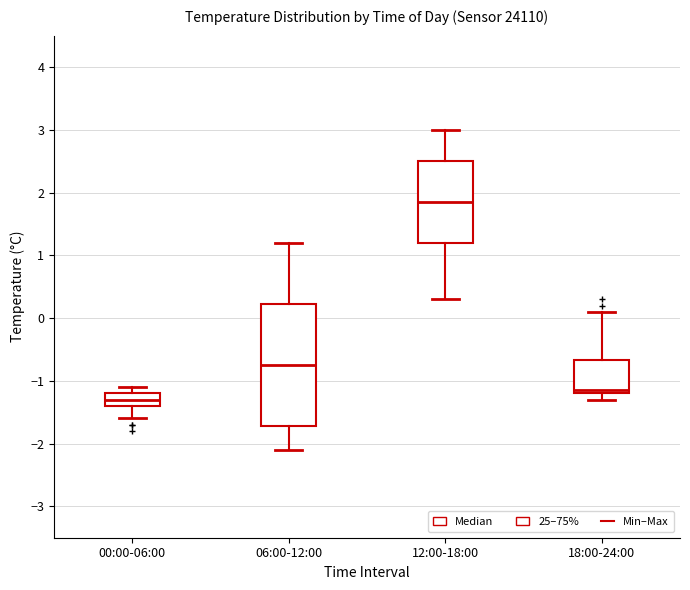

Comparing the boxes themselves (not the whiskers), which one is the tallest?

06:00-12:00